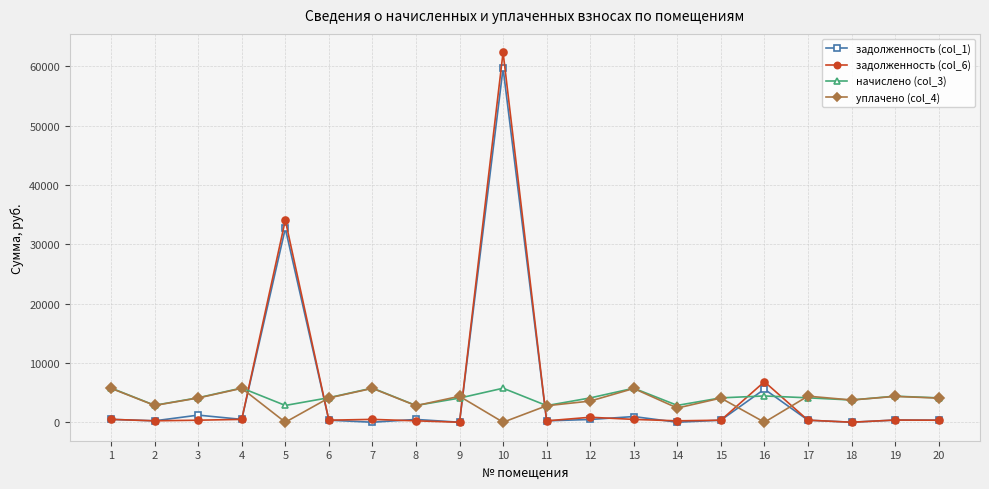

At which label does начислено (col_3) first exceed 4117?

1